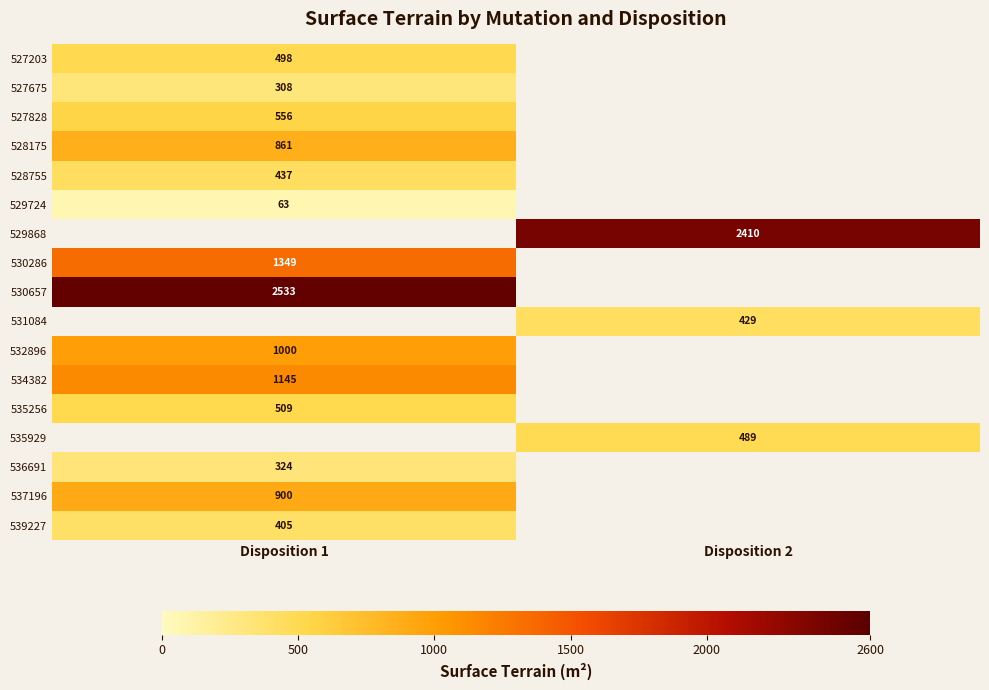

The value of 530286 at Disposition 1 is 1349. True or false?

True